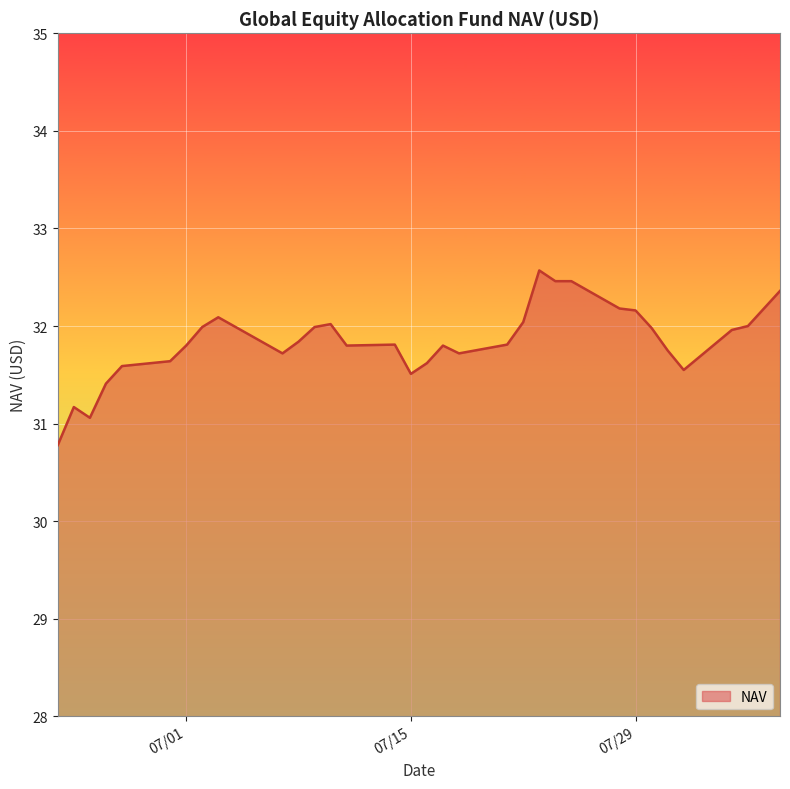

What is the minimum value shown in the chart?

30.8